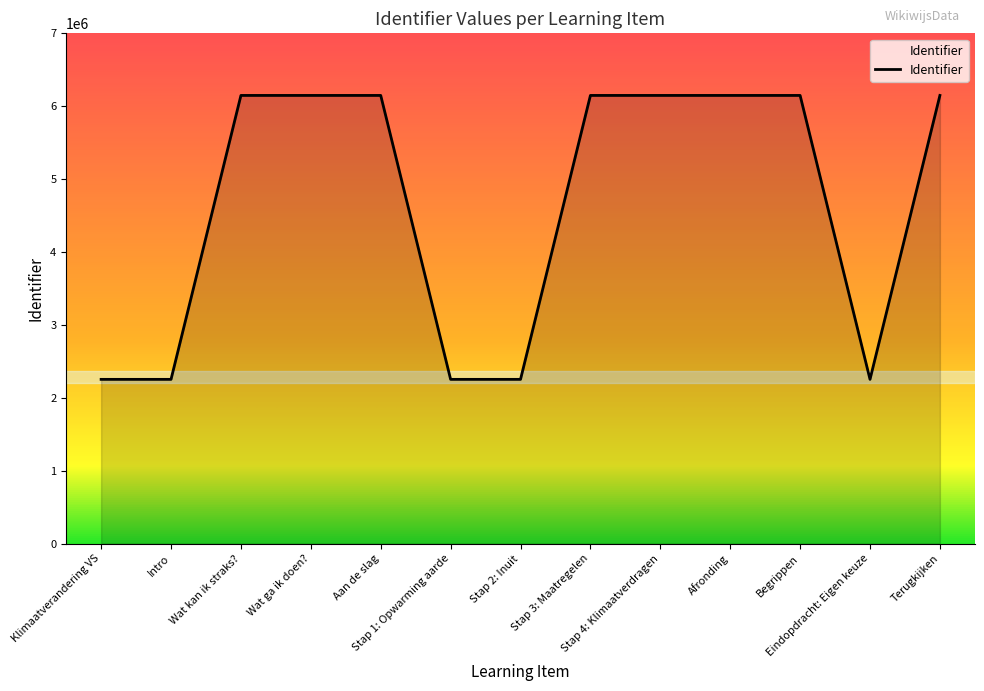

Is it true that the value at Wat kan ik straks? is 6148200?

True